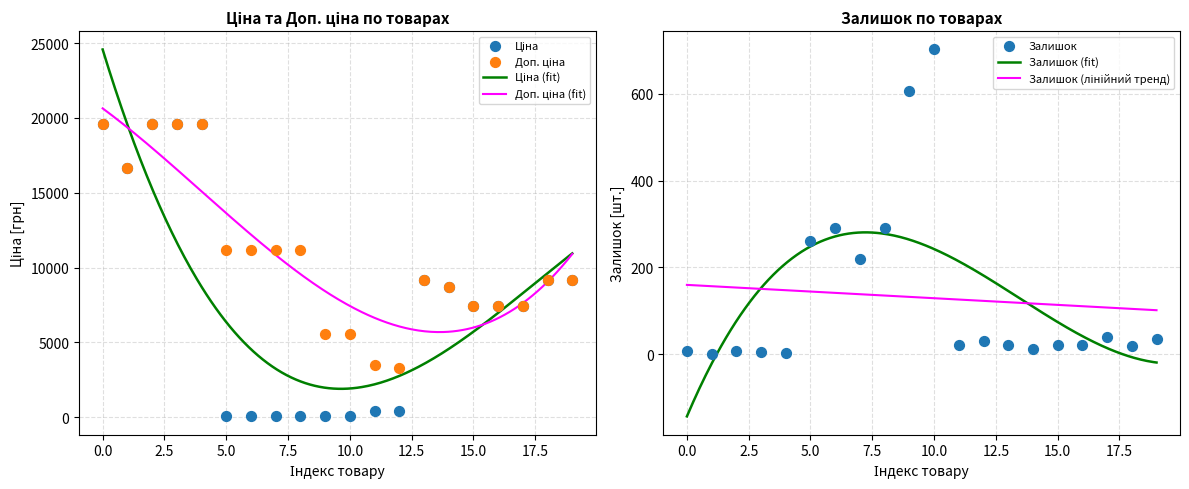

What is the lowest value of the Залишок (fit) series?

-143.6